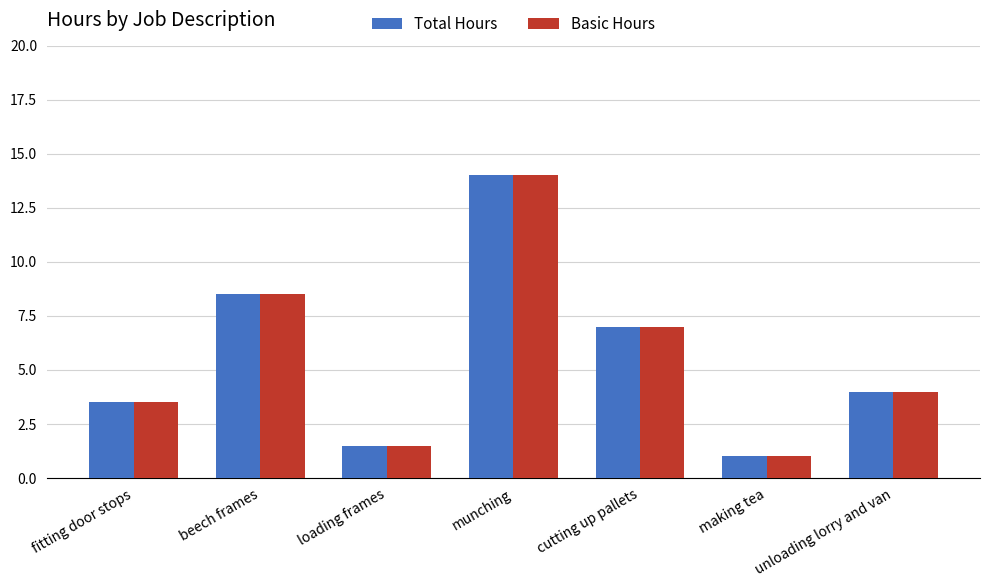

Reading left to right, list all the values displayed in this chart.

Total Hours: fitting door stops=3.5	beech frames=8.5	loading frames=1.5	munching=14.0	cutting up pallets=7.0	making tea=1.0	unloading lorry and van=4.0
Basic Hours: fitting door stops=3.5	beech frames=8.5	loading frames=1.5	munching=14.0	cutting up pallets=7.0	making tea=1.0	unloading lorry and van=4.0